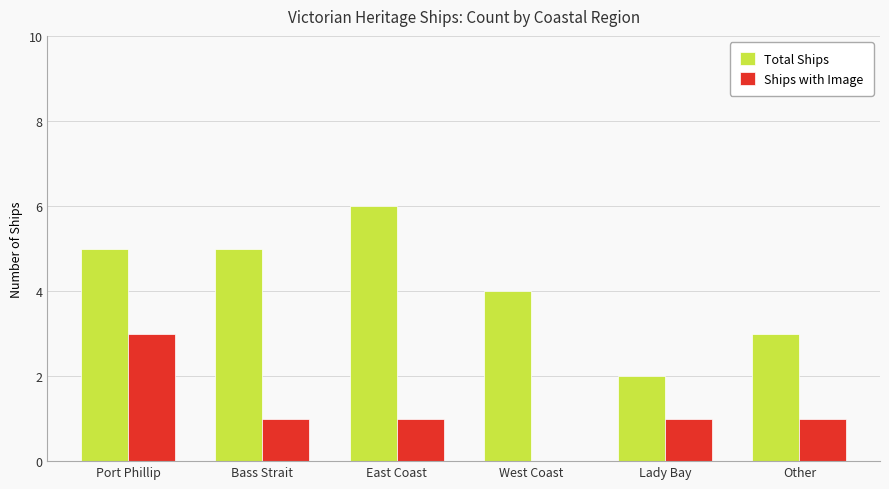

Is it true that Ships with Image equals 0 at Other?

False